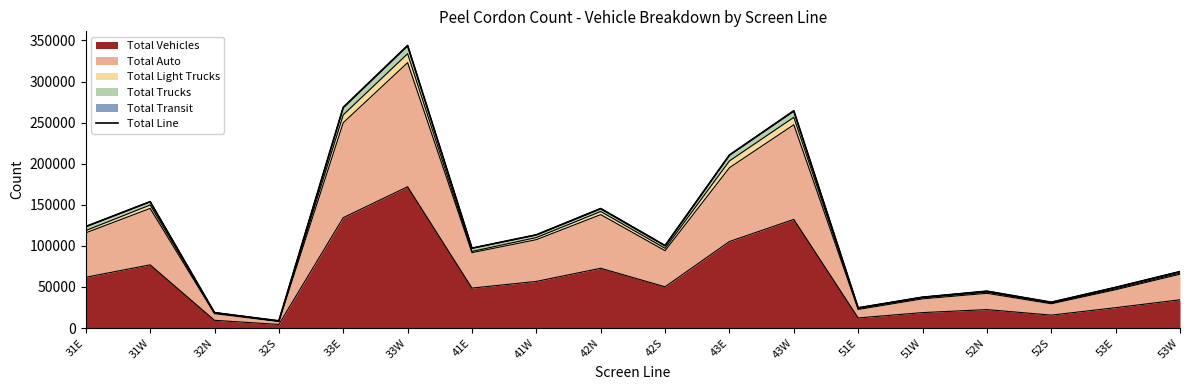

Which has a higher value, 33E or 53E?

33E